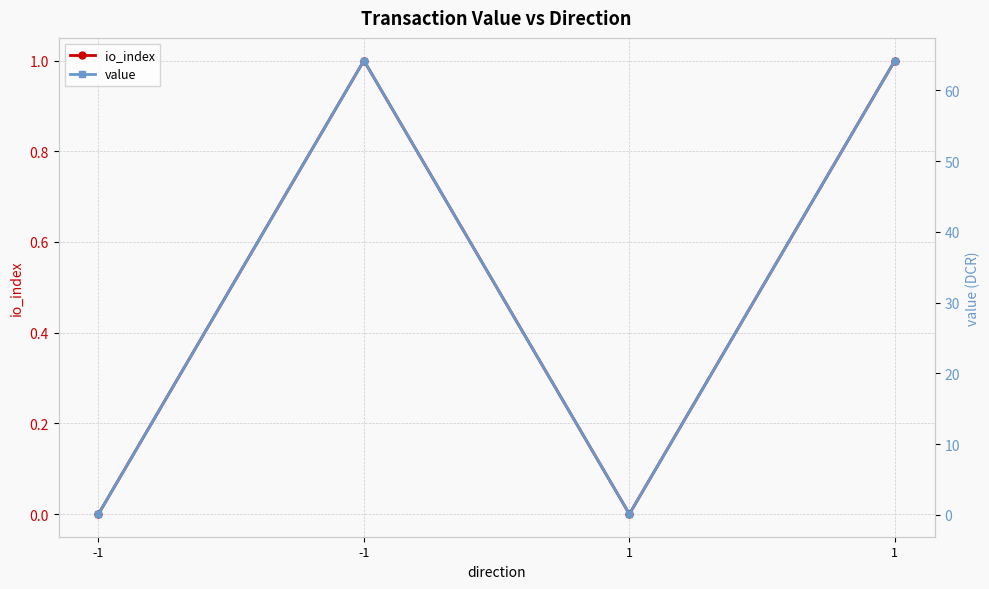

The value of value at 1 is 0.1. True or false?

True